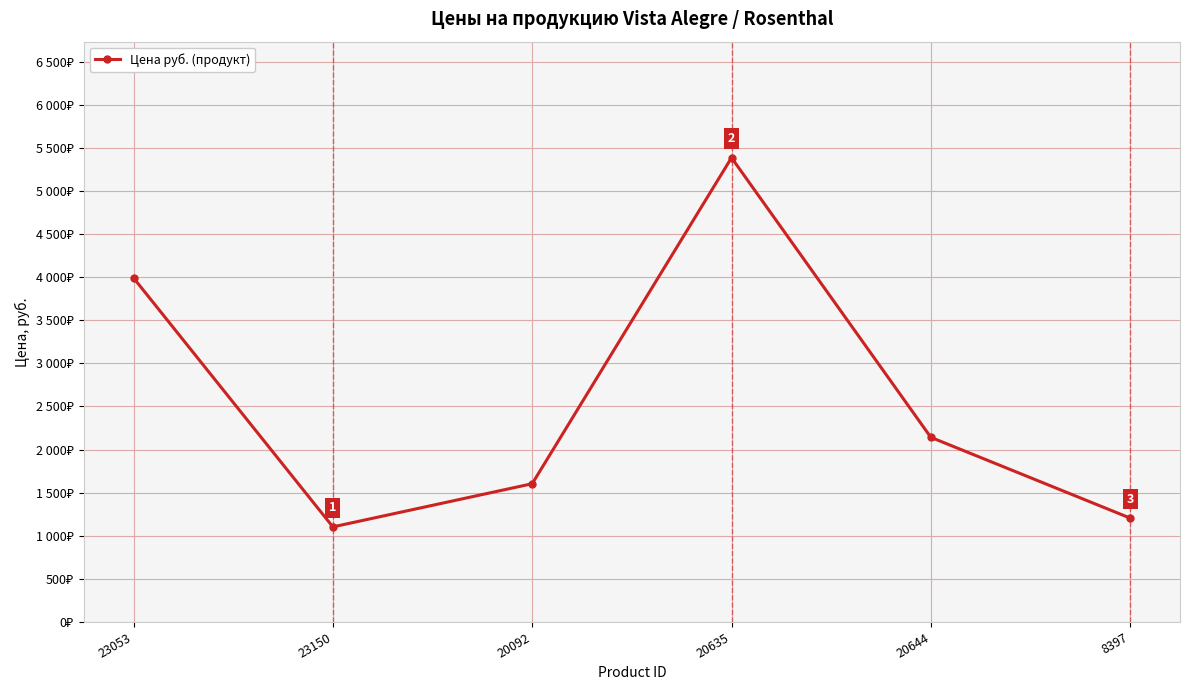

Is this an area chart (filled region under the line)?

No